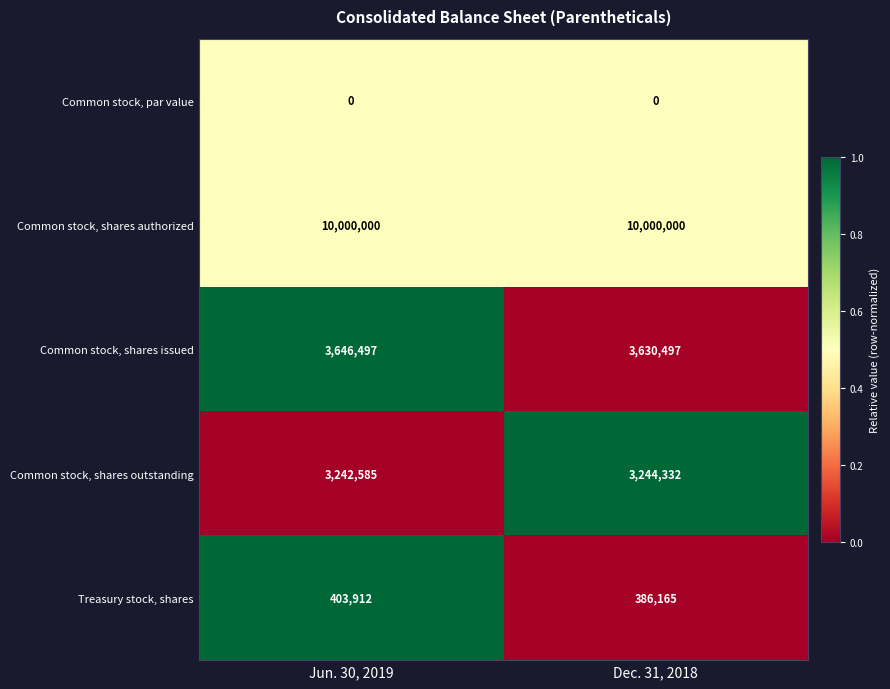

What is the difference between the maximum and minimum values in the Common stock, shares issued series?

16000